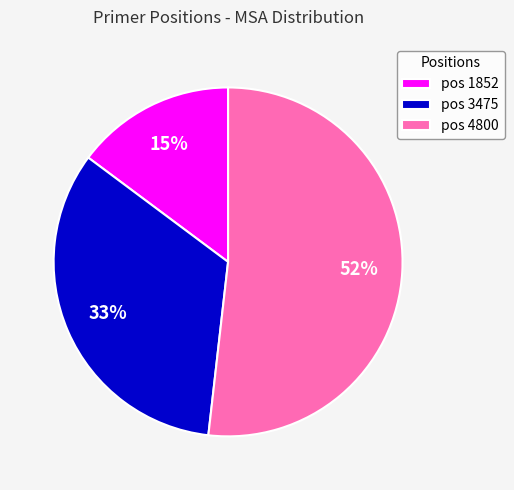

Which category has the smallest portion of the pie?

pos 1852